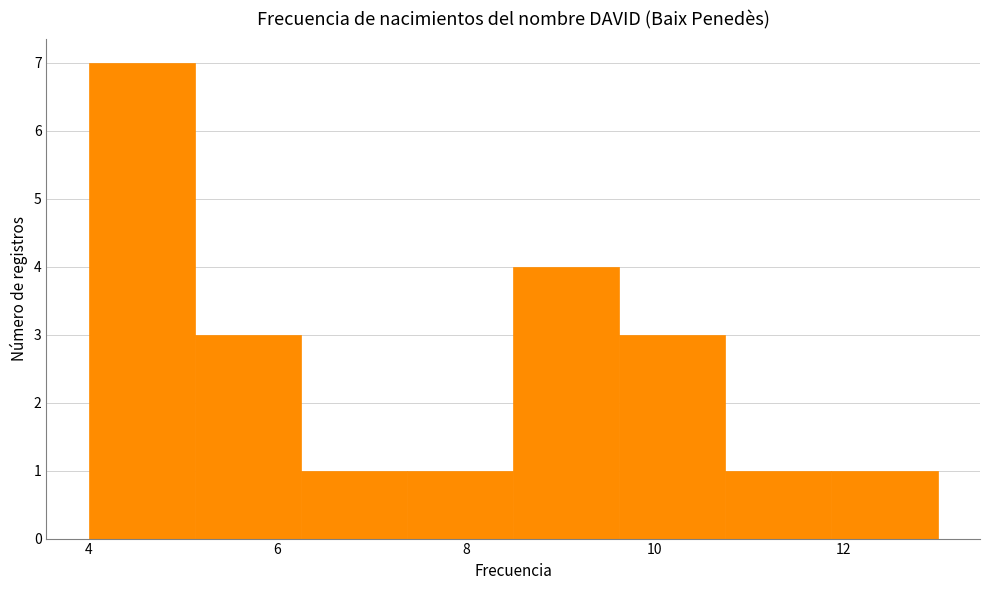

Reading left to right, list every bar in this chart as the range it spans on the x-axis followed by its height. Neither the bar edges nor the heights are printed on the chart, so give them approximately, as read against the axes.

4.0 to 5.2: 7
5.2 to 6.2: 3
6.2 to 7.4: 1
7.4 to 8.6: 1
8.6 to 9.6: 4
9.6 to 10.8: 3
10.8 to 11.8: 1
11.8 to 13.0: 1